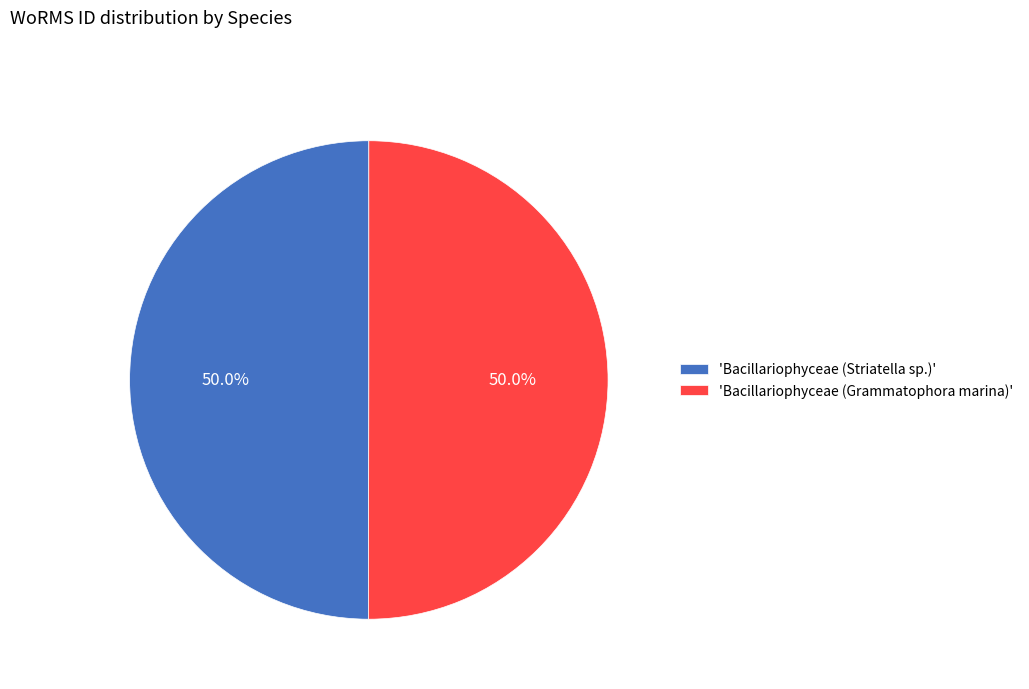

Combined, do 'Bacillariophyceae (Grammatophora marina)' and 'Bacillariophyceae (Striatella sp.)' account for over 50%?

Yes